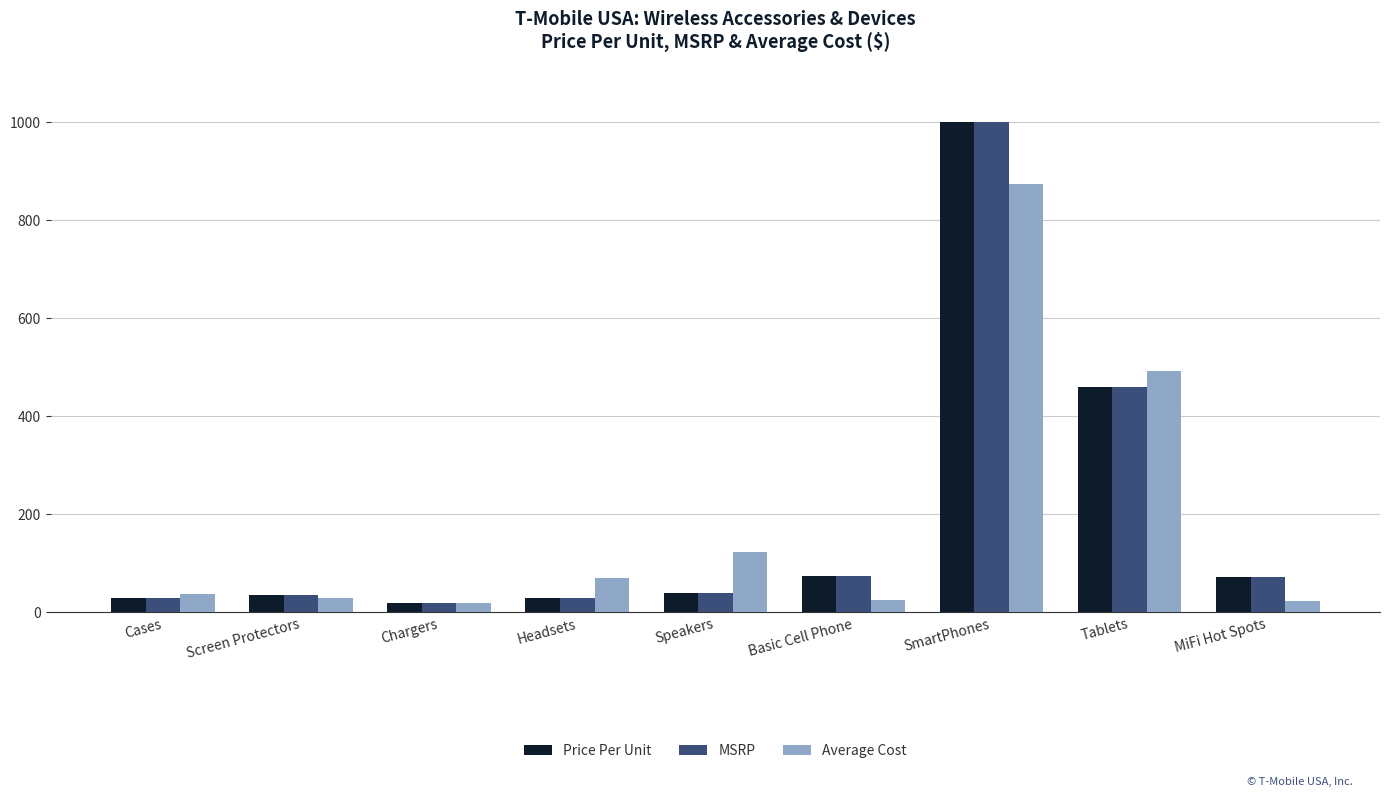

How many bars are there in each group?

3